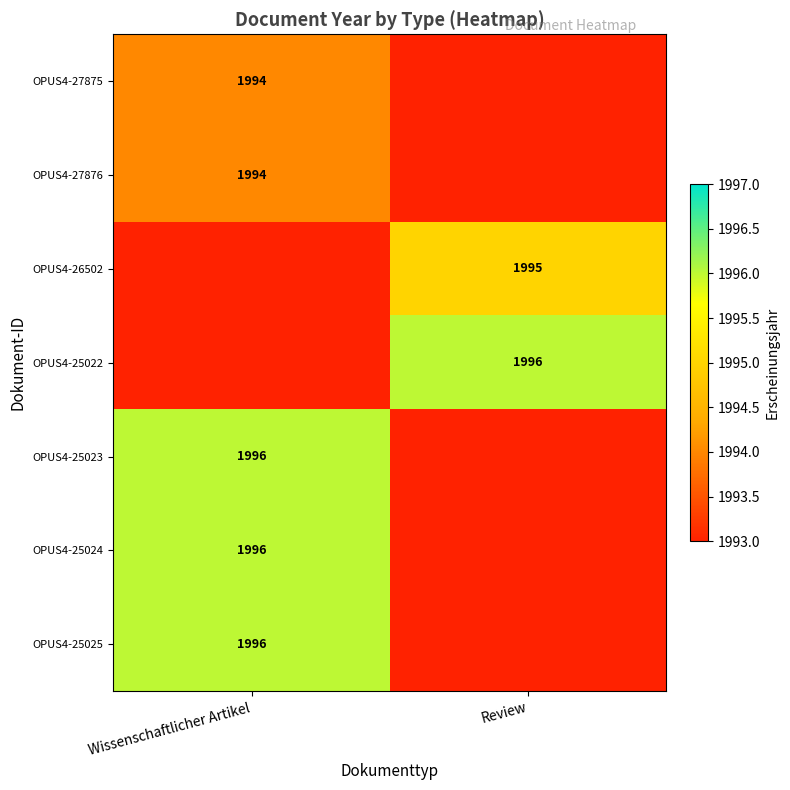

Is the value of OPUS4-27875 at Wissenschaftlicher Artikel greater than the value of OPUS4-25025 at Wissenschaftlicher Artikel?

No